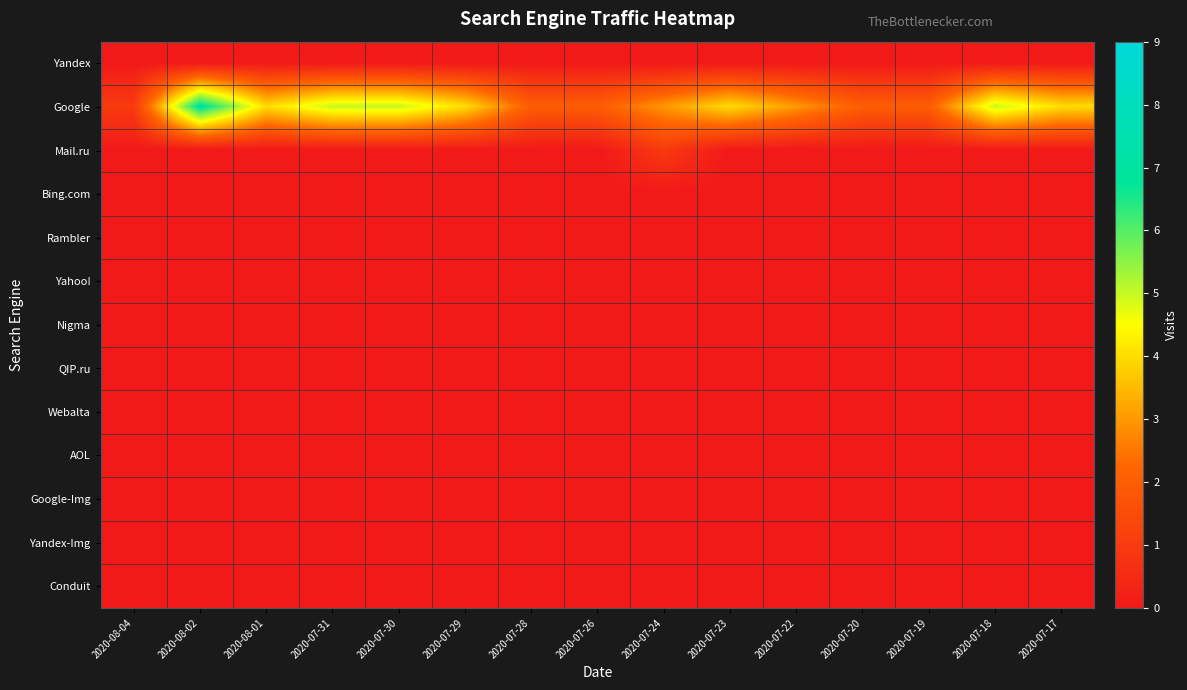

Between 2020-07-18 and 2020-07-17, which series saw the biggest shift?

Google